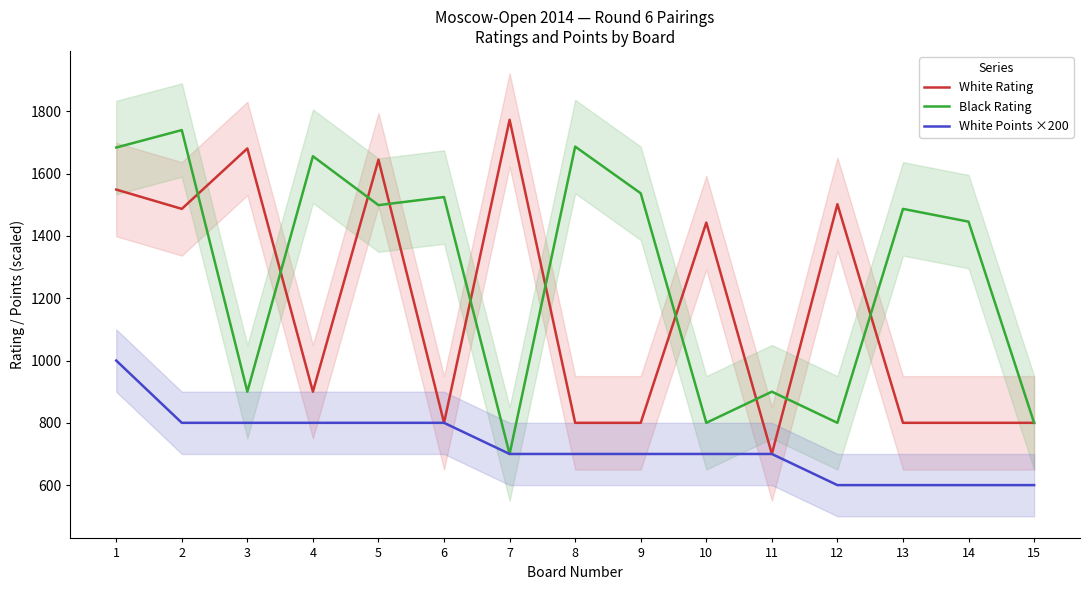

True or false: White Rating and White Points ×200 cross at least once.

False